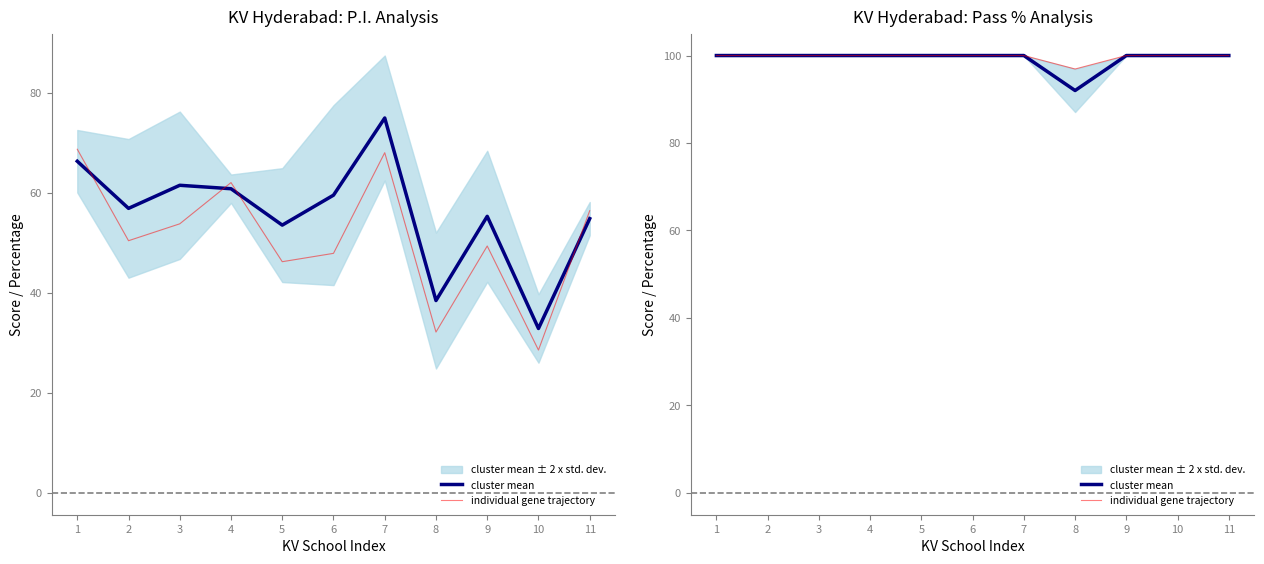

At 6, list the series in order from smallest to largest.

cluster mean, individual gene trajectory